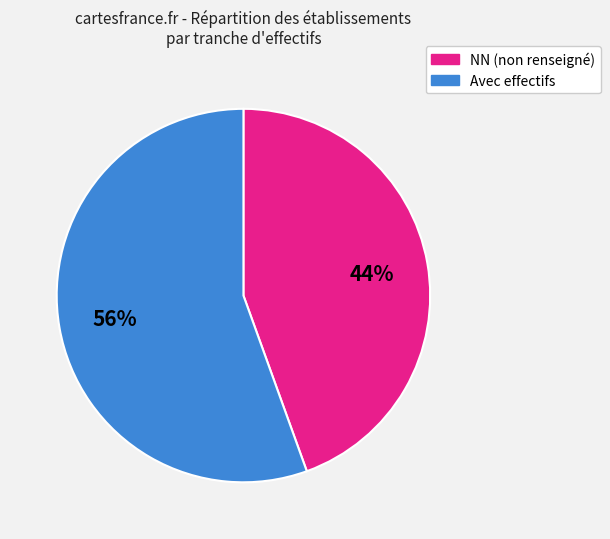

Is there a majority slice in this chart?

Yes